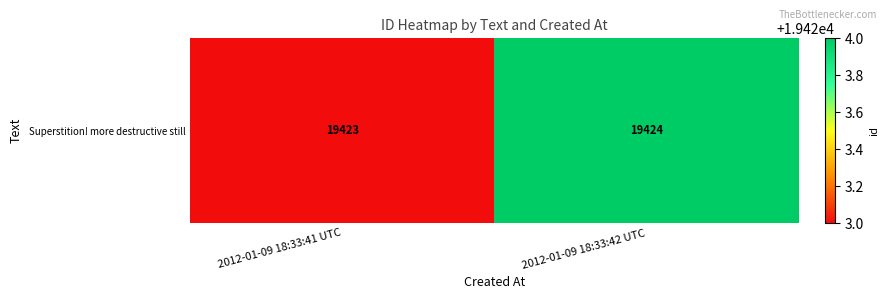

How many values are between 19423 and 19424?

2